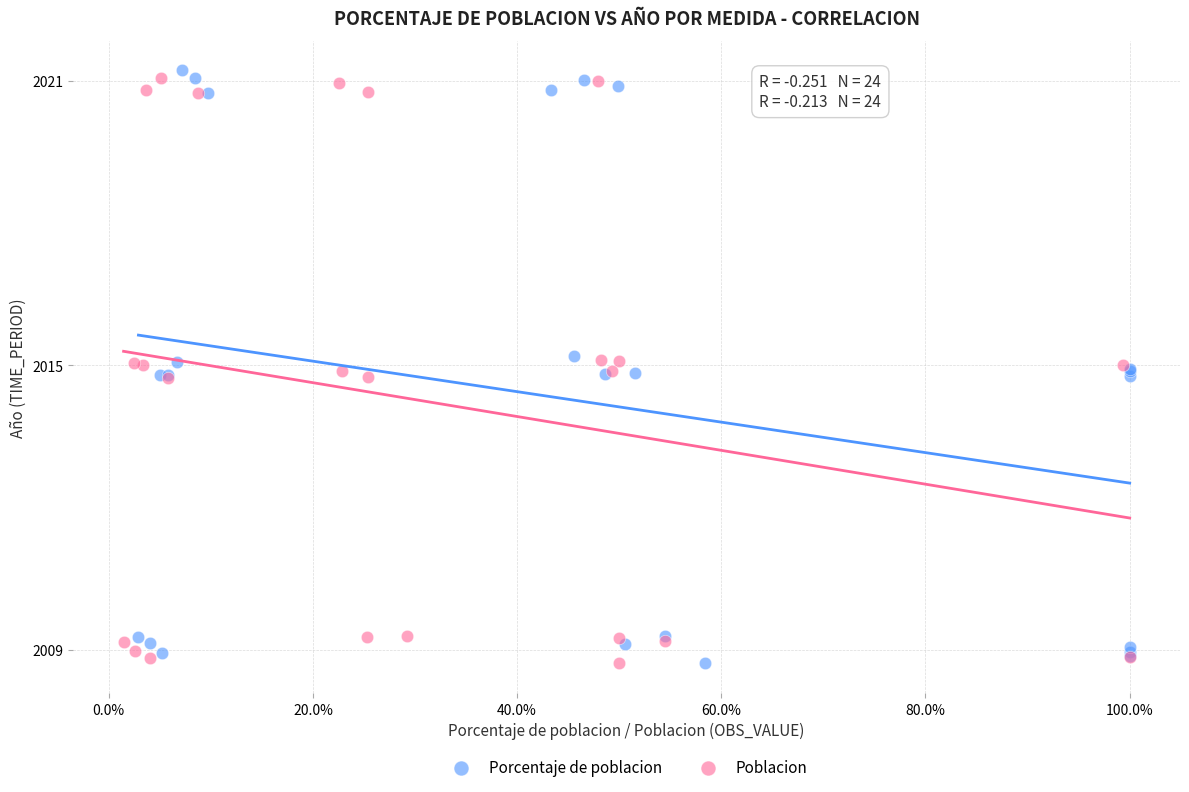

Which series has the widest spread of Y values?

Porcentaje de poblacion